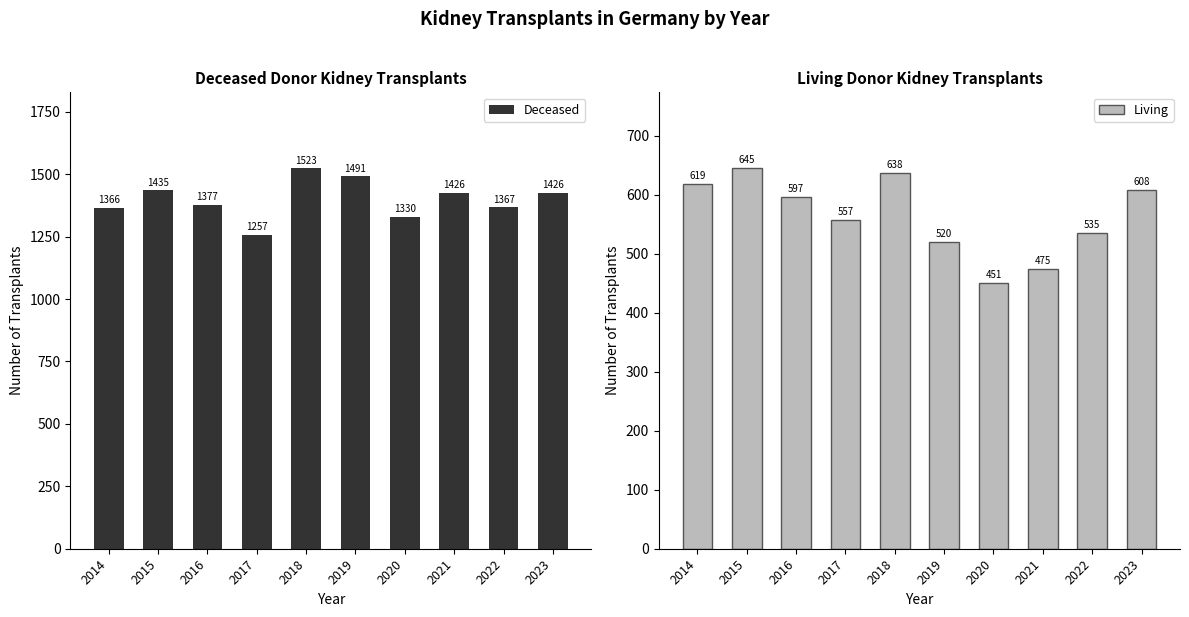

How many values in the Living series exceed 597?

4